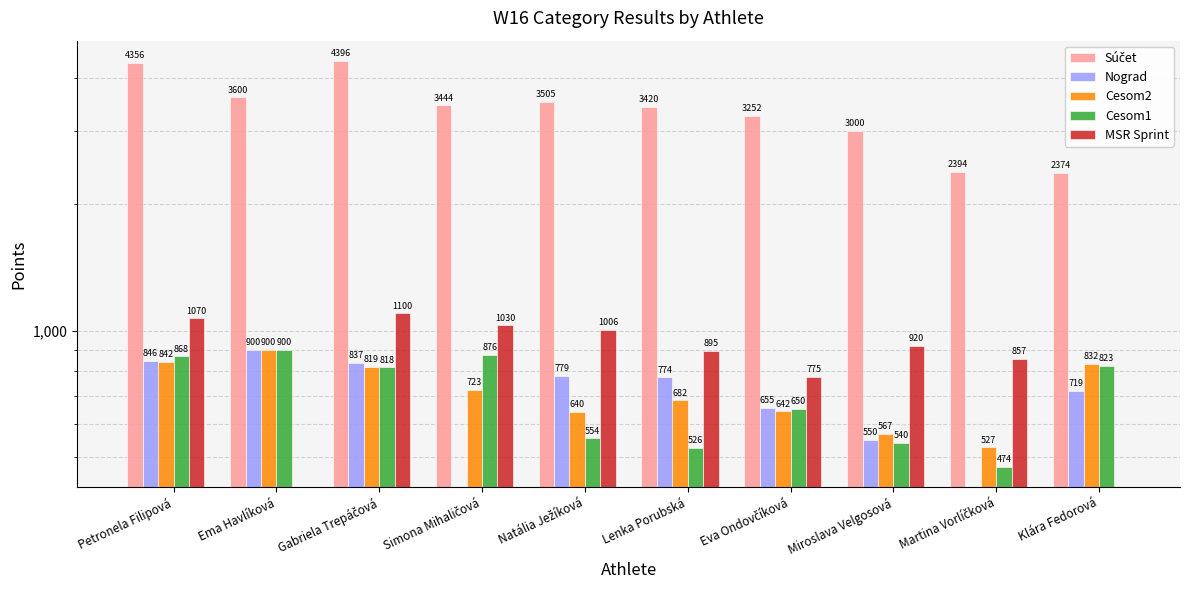

The value of Súčet at Lenka Porubská is 1292. True or false?

False